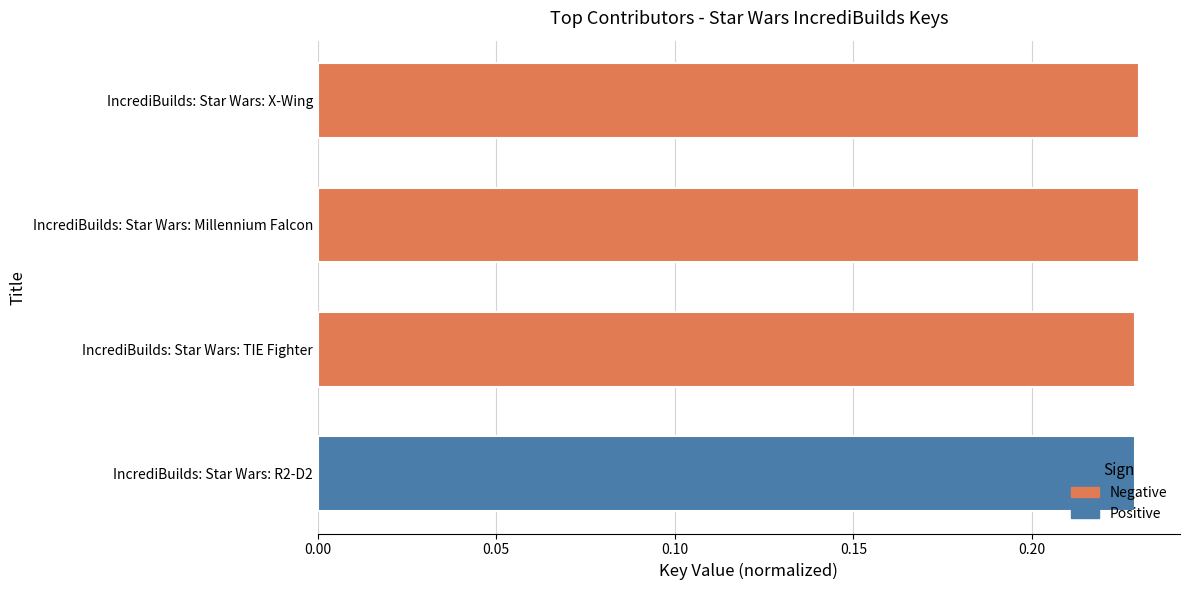

Is it true that the value at IncrediBuilds: Star Wars: X-Wing is 0.3?

False